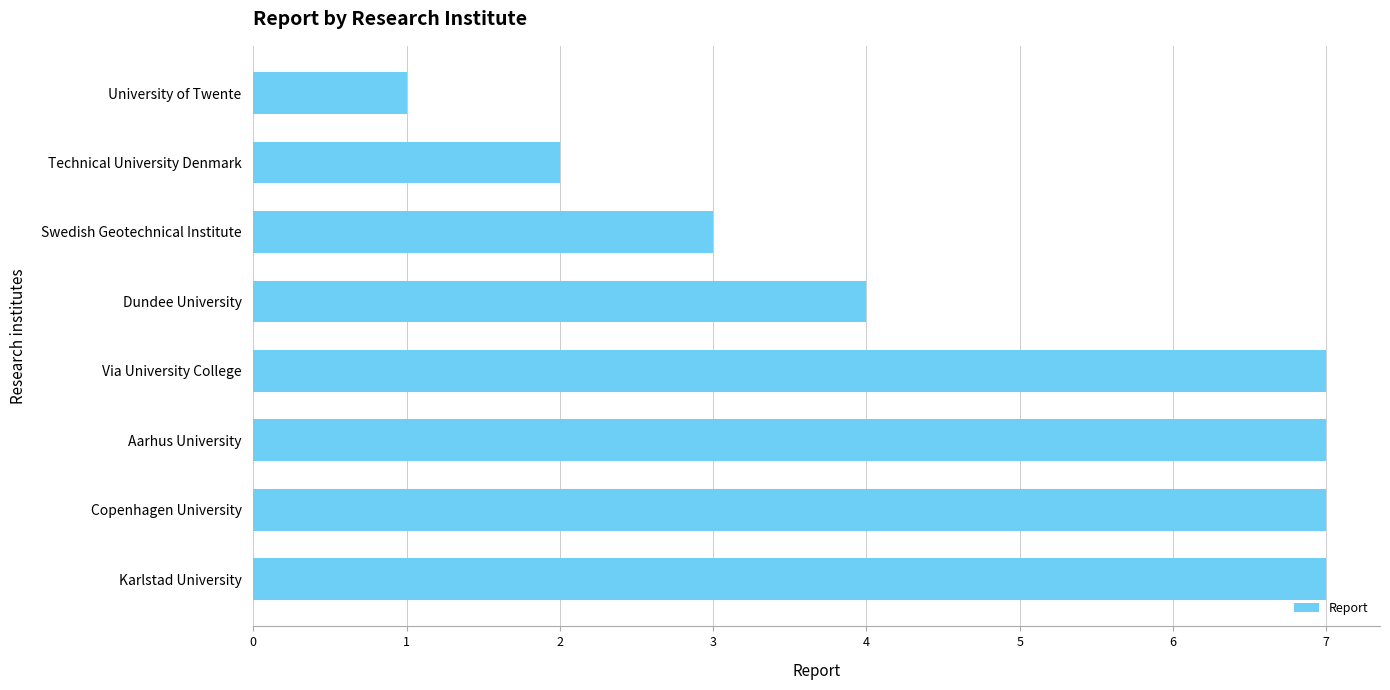

What is the approximate value at Copenhagen University?

7